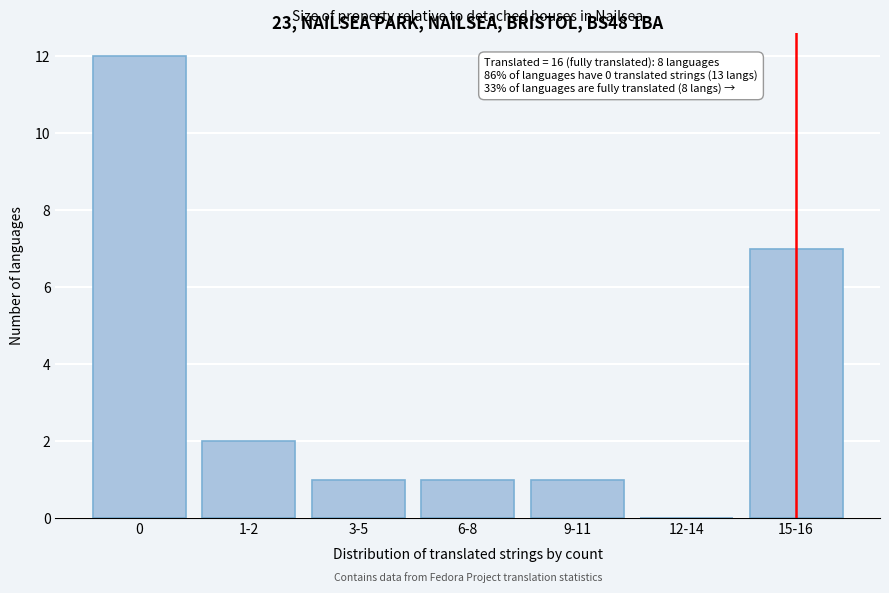

Reading left to right, list all the values displayed in this chart.

0=12	1-2=2	3-5=1	6-8=1	9-11=1	12-14=0	15-16=7